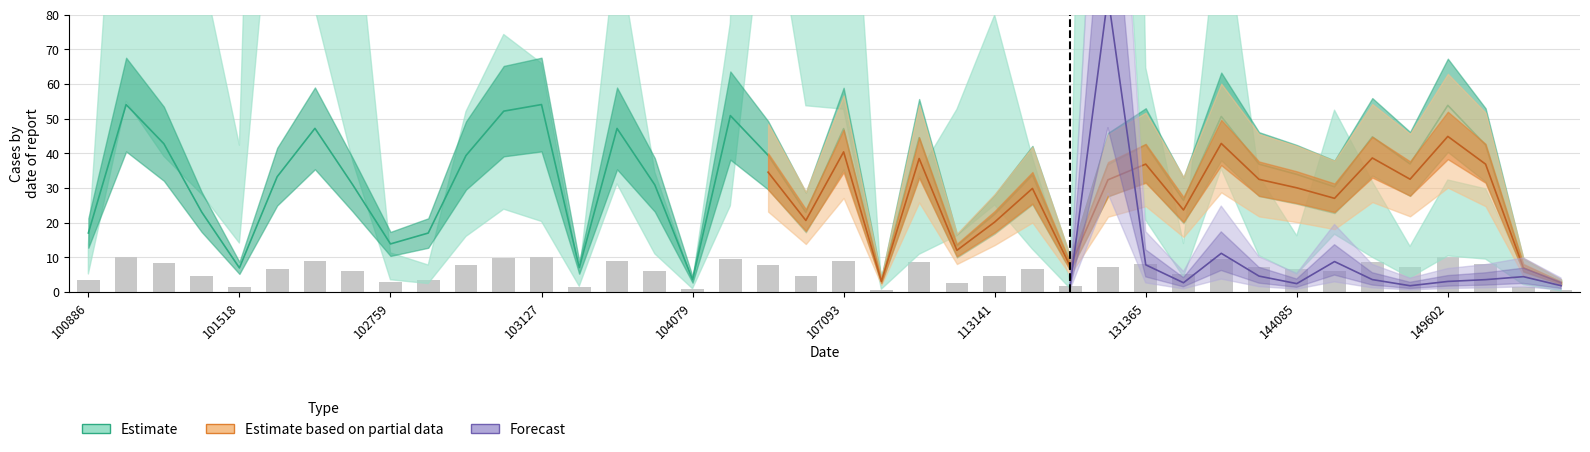

What is the value of the scan_angle bar at the 12th from the left?

9.7